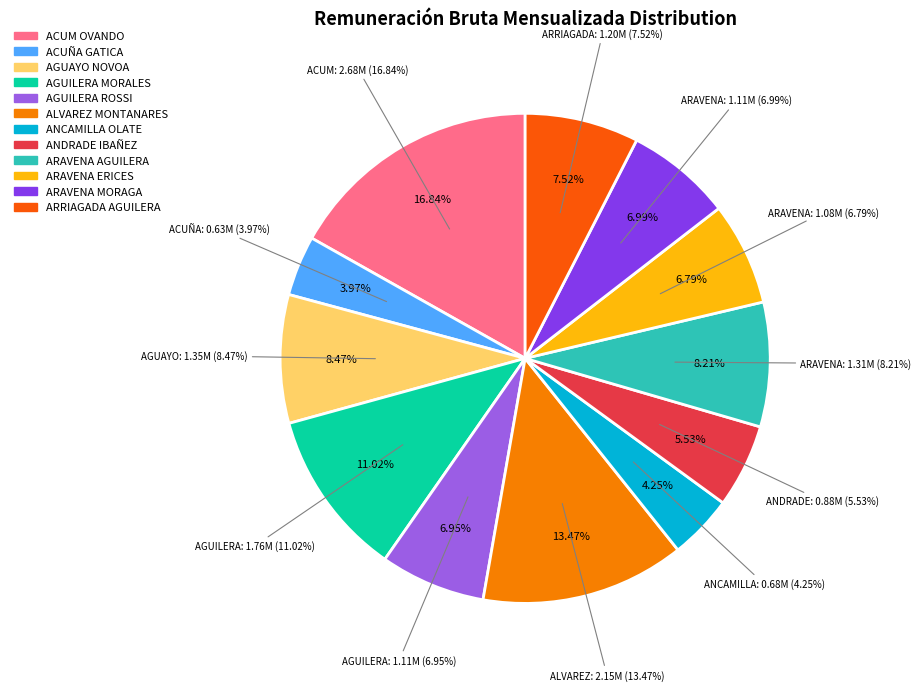

The ACUÑA GATICA slice represents 18% of the pie. True or false?

False